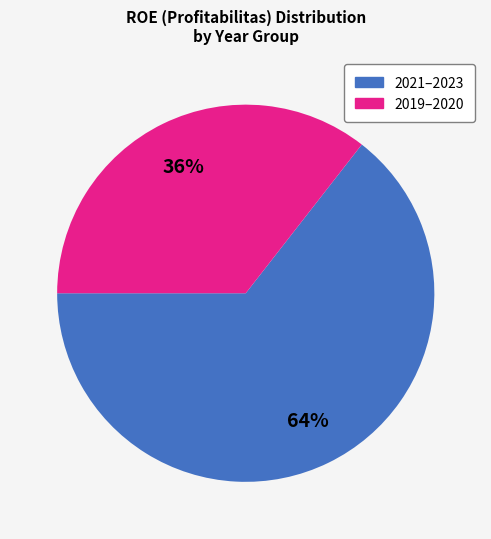

Is there any slice that represents more than half of the pie?

Yes